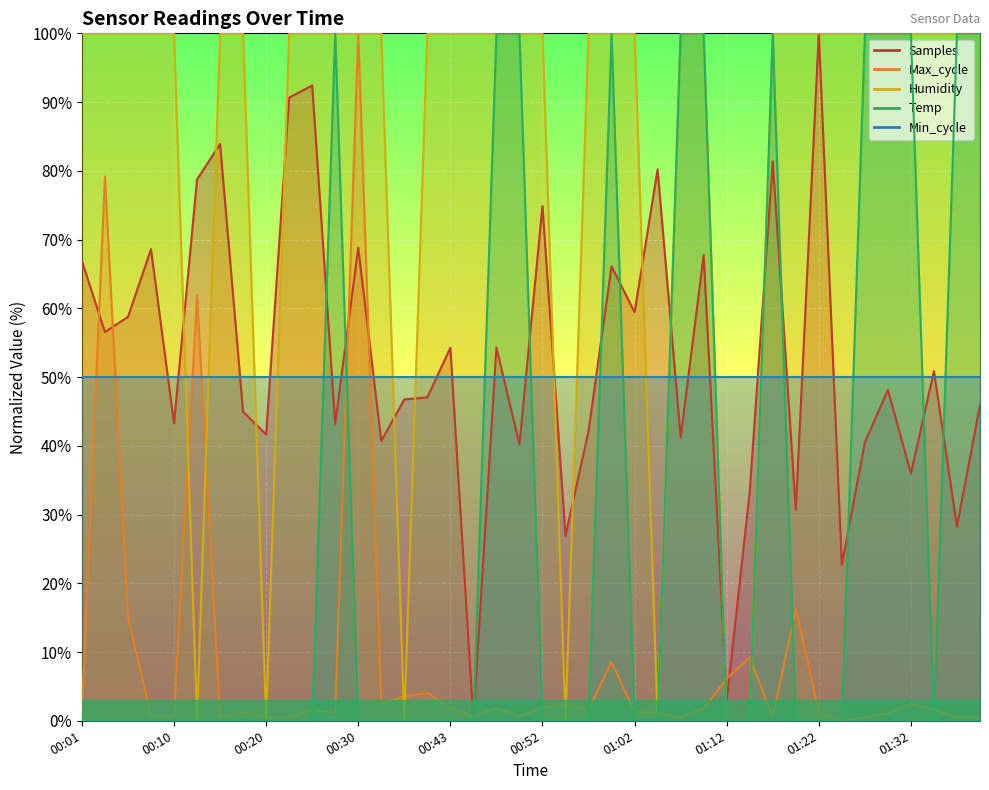

What is the greatest value displayed?

100.0